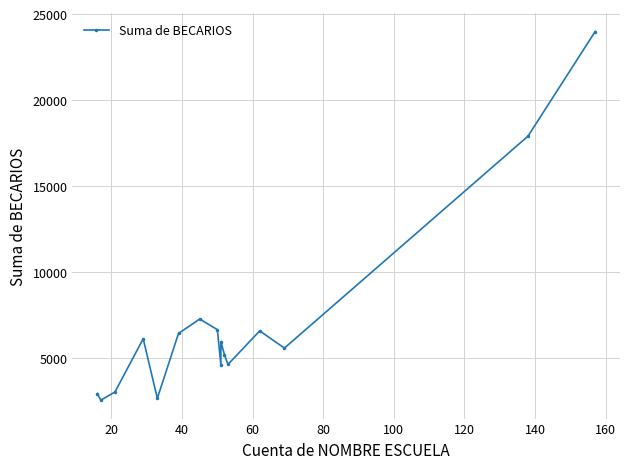

The value at 15 is 43009. True or false?

False